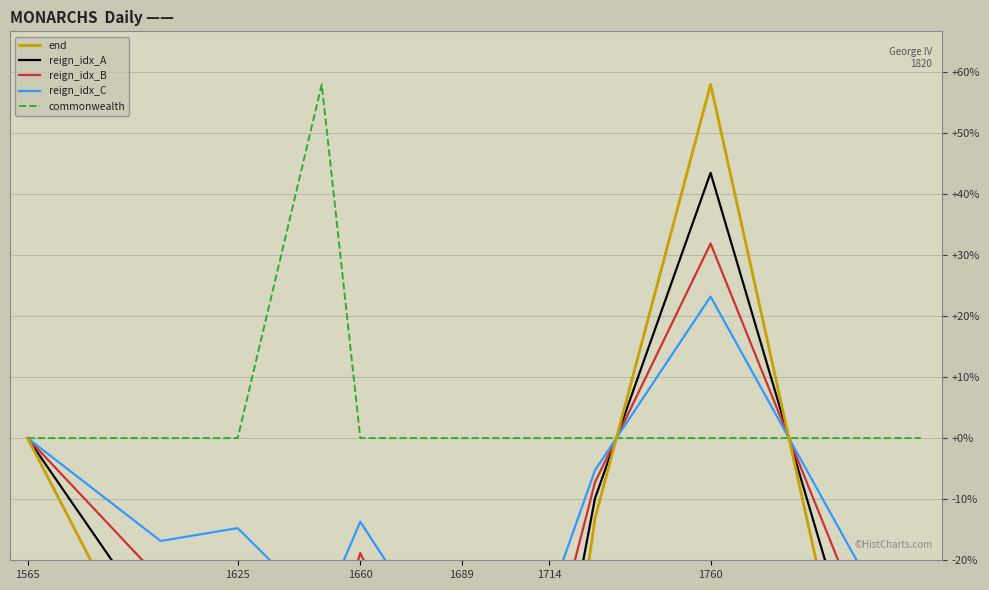

The value of commonwealth at 1689 is 0.0. True or false?

True